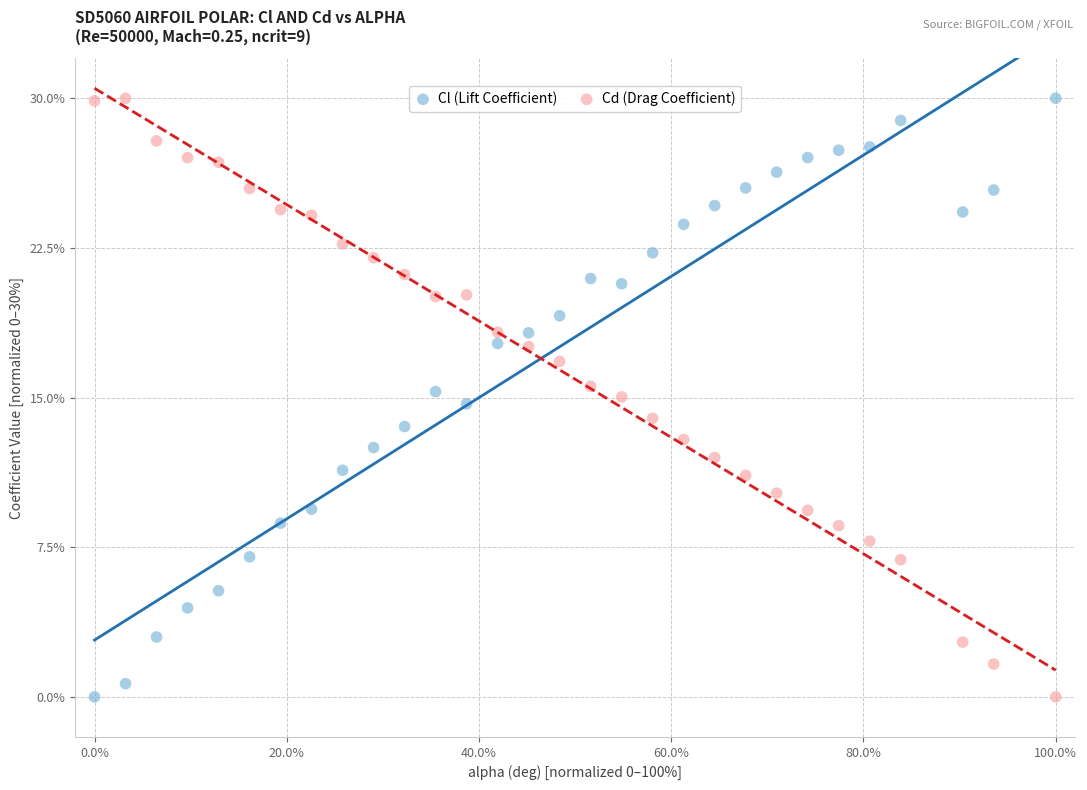

What is the X range (max minus min) for the scatter plot?

100.0